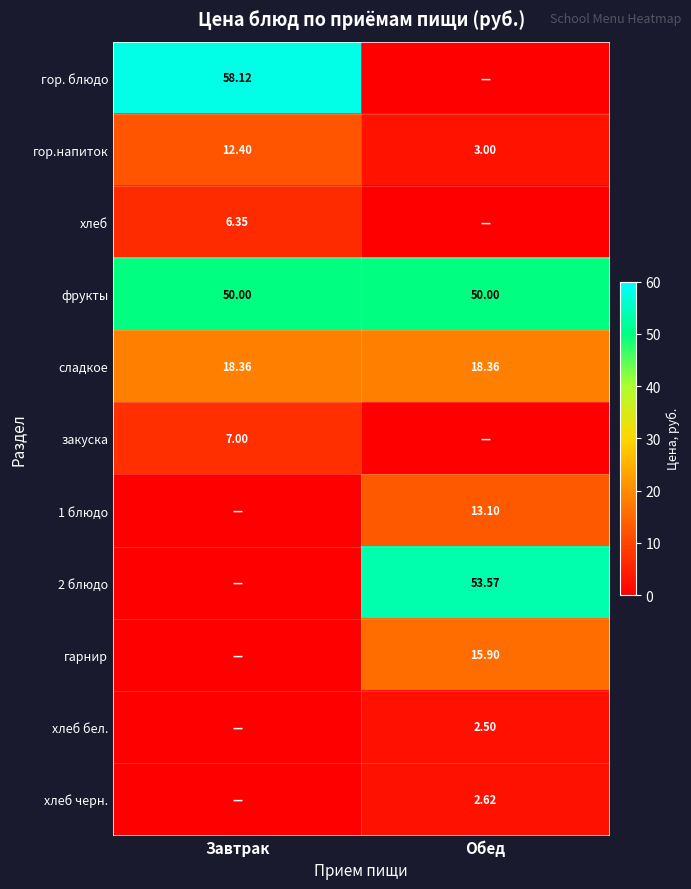

How many series are shown in this chart?

11